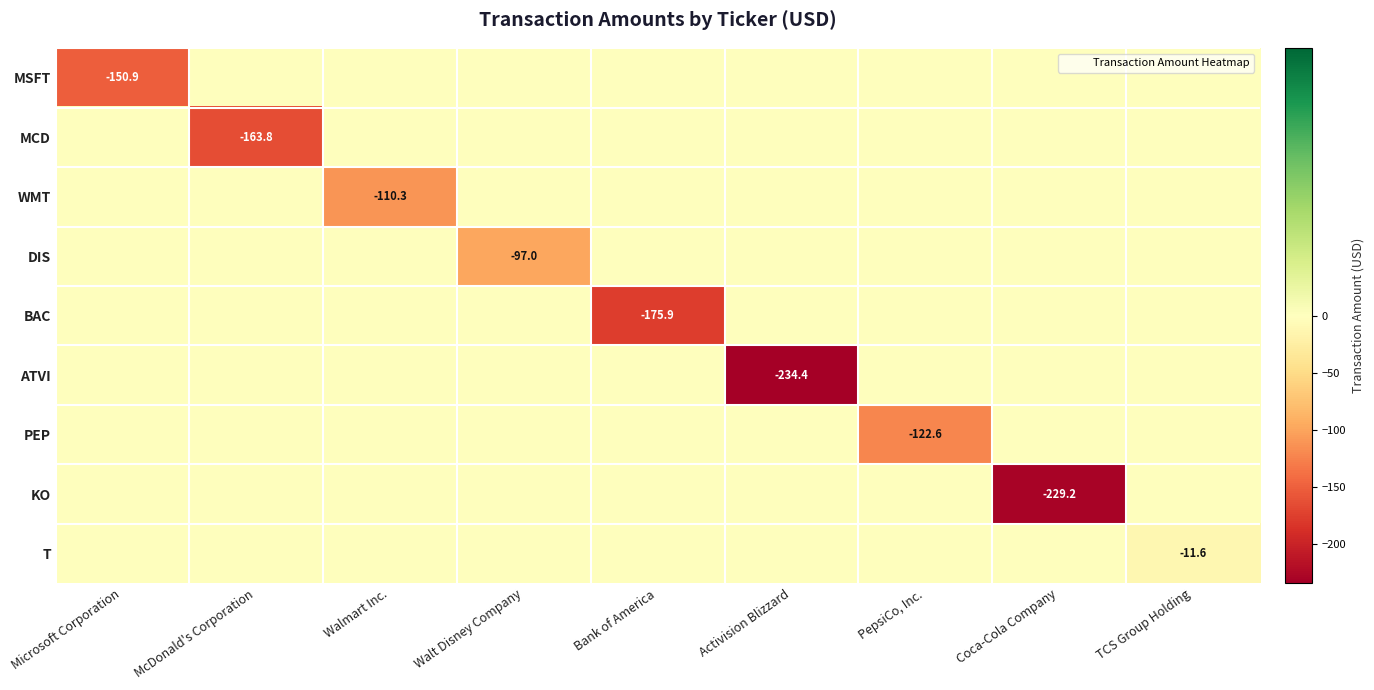

Which series has the largest range (max minus min)?

ATVI